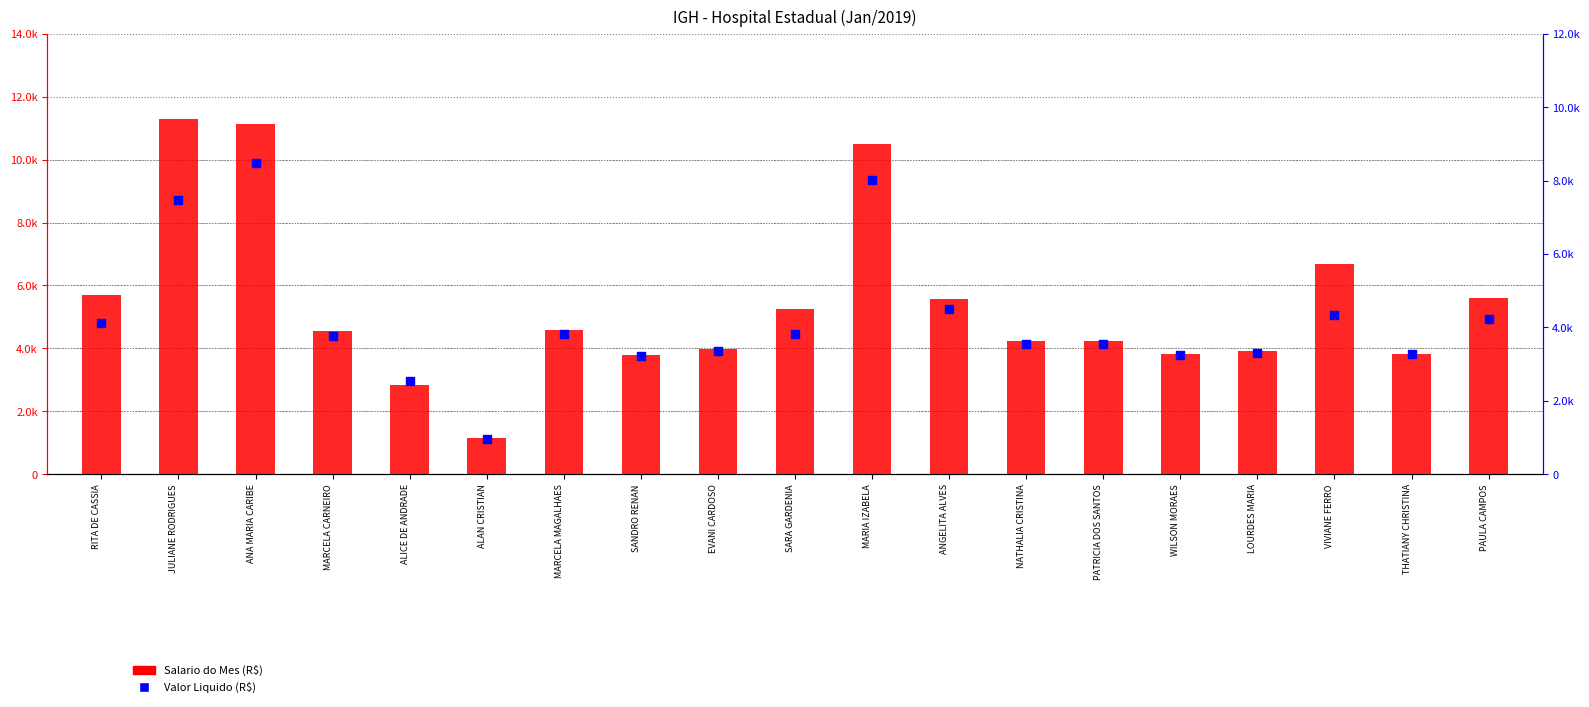

What are all the series names shown in the legend?

Salario do Mes (R$), Valor Liquido (R$)